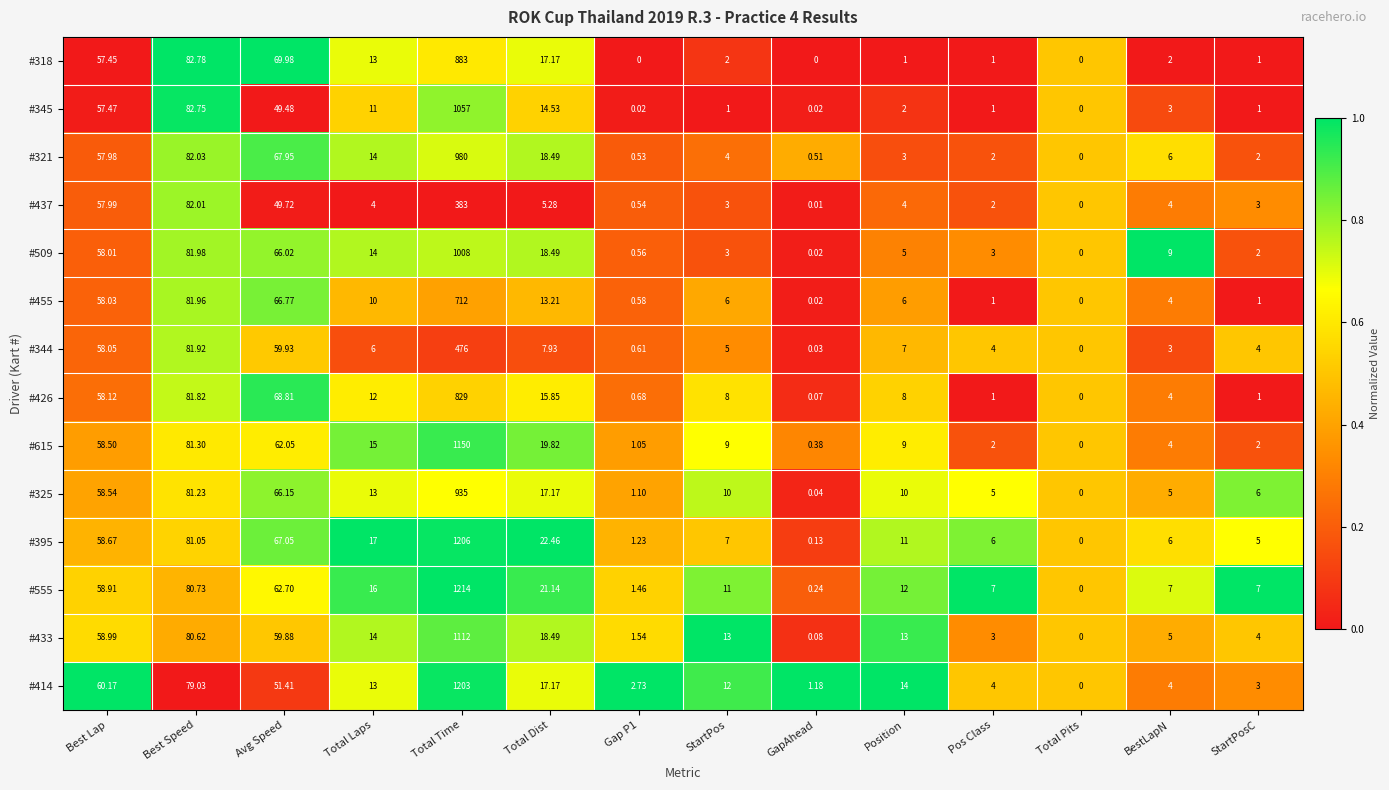

At which label does #455 reach its peak?

Total Time